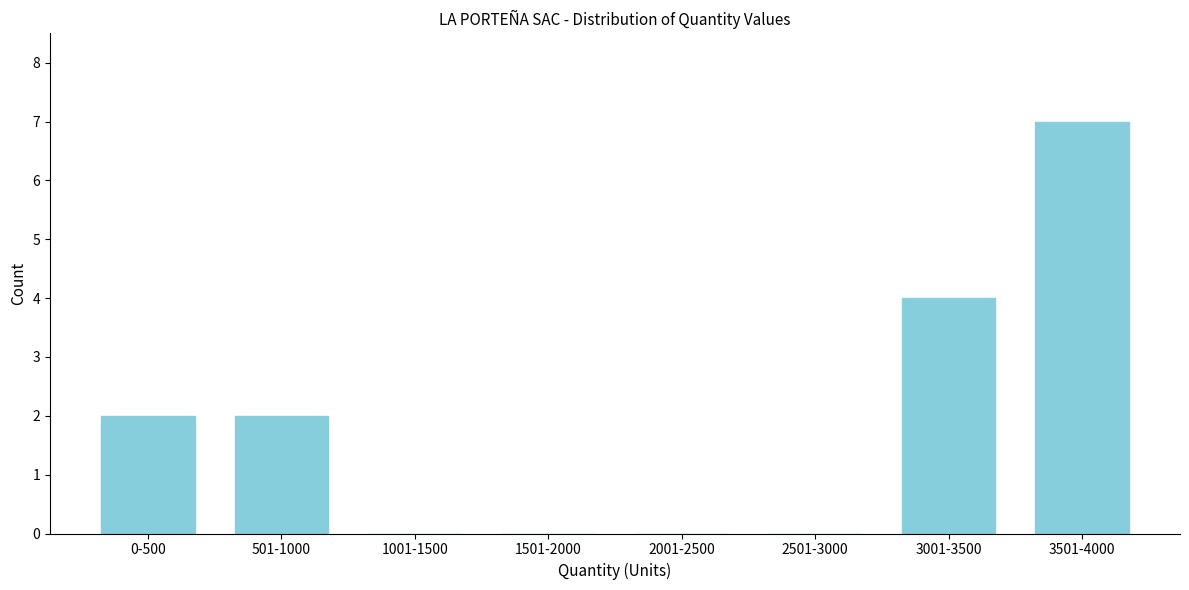

Reading left to right, list all the values displayed in this chart.

0-500=2	501-1000=2	1001-1500=0	1501-2000=0	2001-2500=0	2501-3000=0	3001-3500=4	3501-4000=7